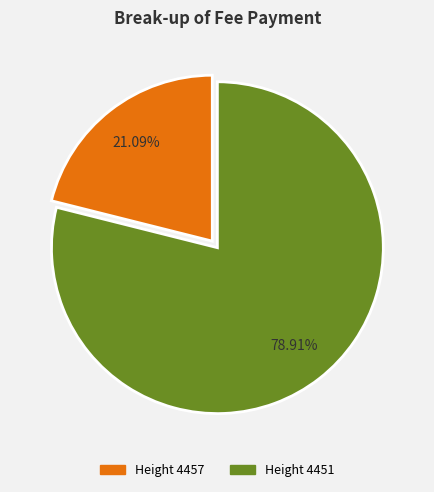

Approximately how many times larger is the value at Height 4451 compared to Height 4457?

3.7